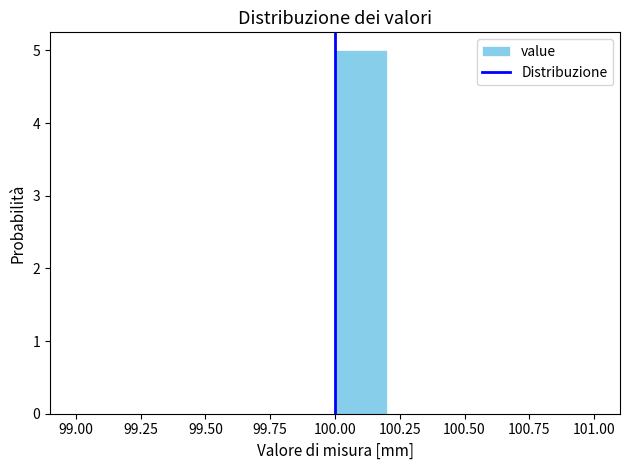

How tall is the bar that spans 100.0 to 100.2 on the x-axis? The values are not printed on the chart, so give them approximately, as read against the axis.

5